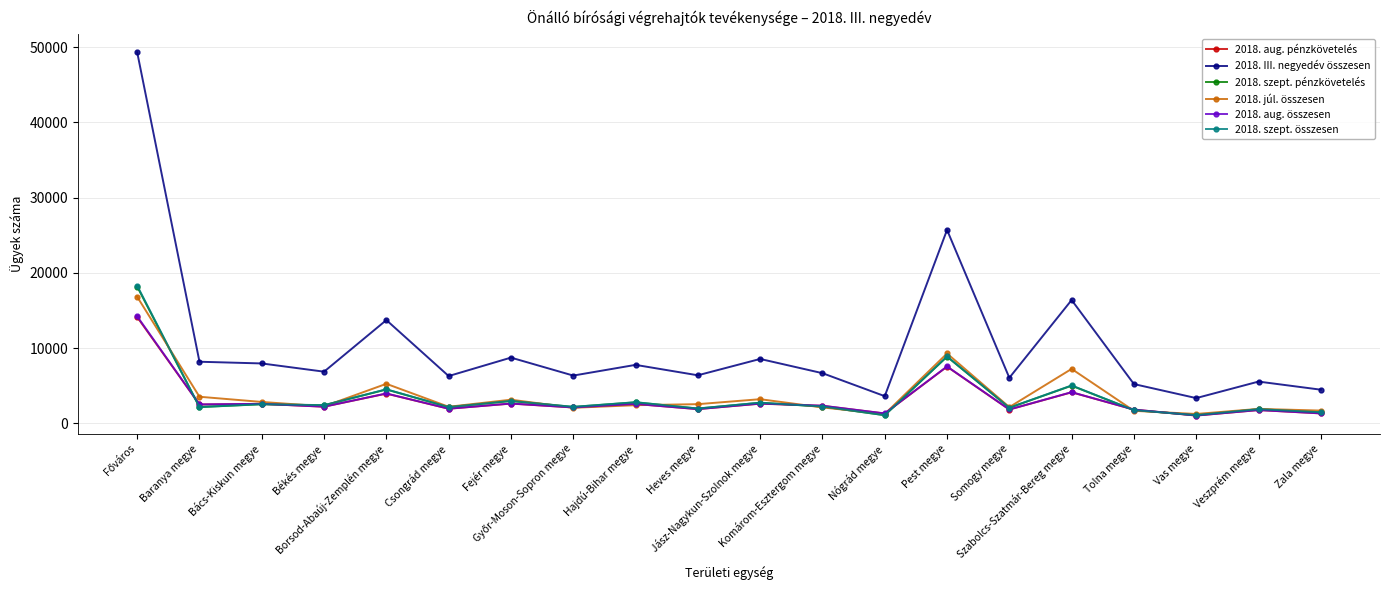

Which series has the largest total across all categories?

2018. III. negyedév összesen